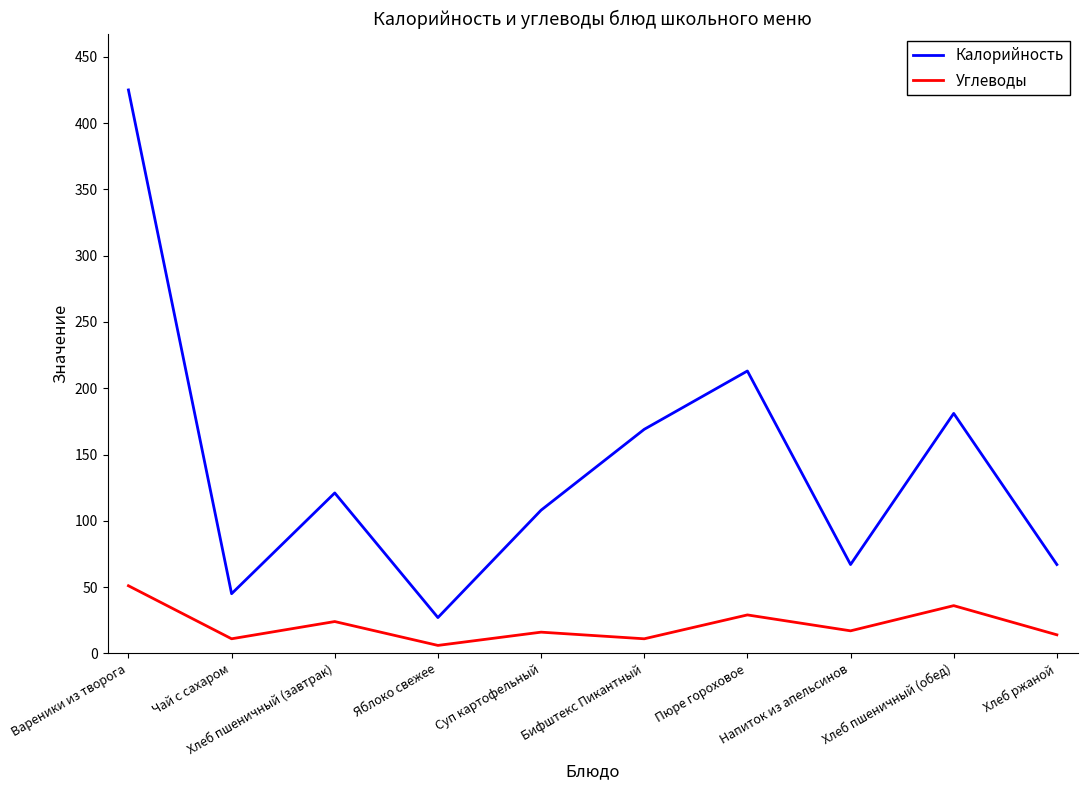

How many values in the Углеводы series are below 17?

5